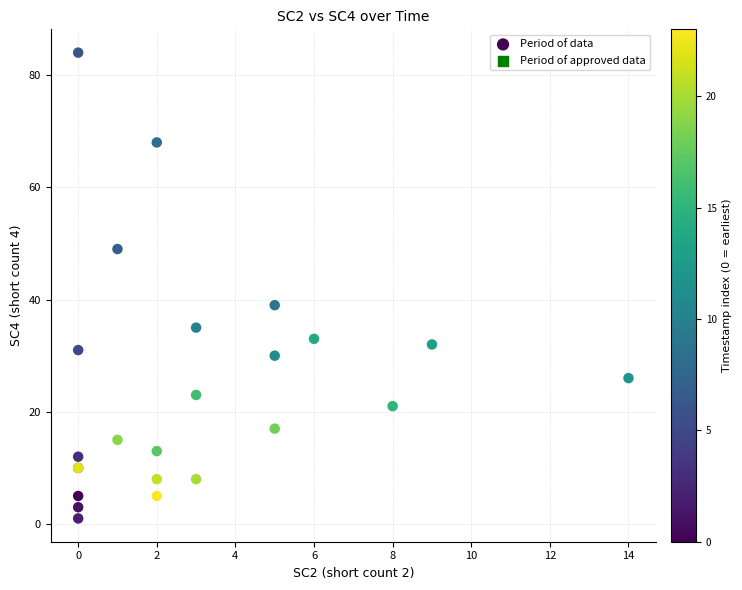

What Y value in the scatter plot is closest to 42?

39